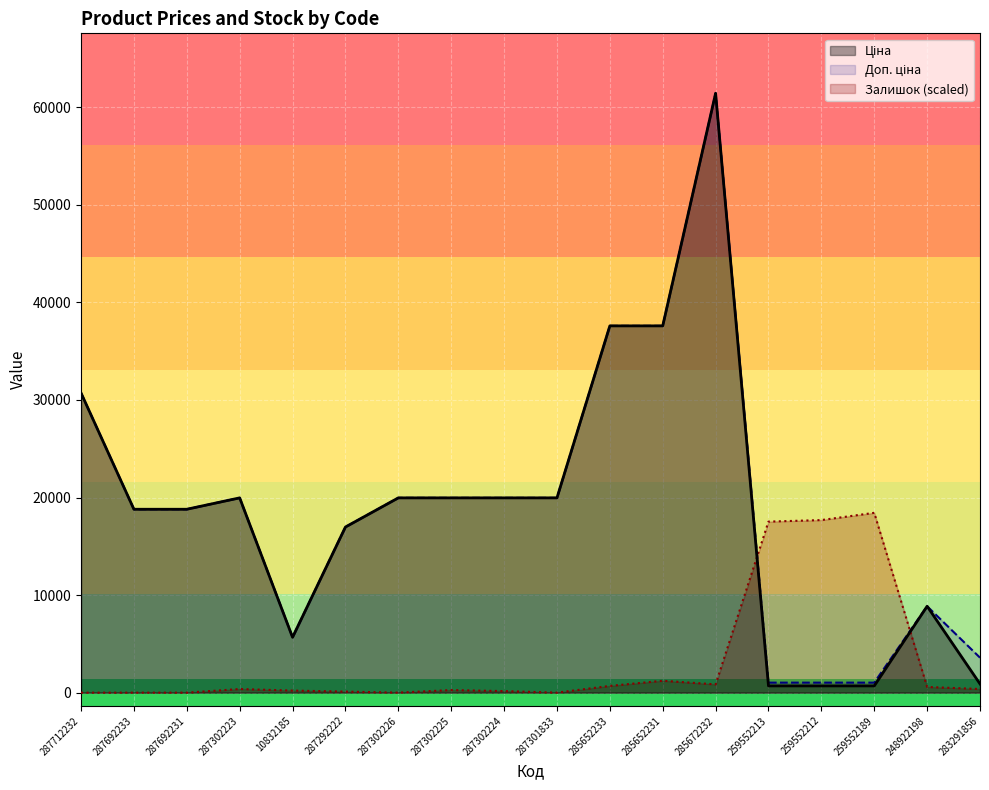

What is the label of the 12th point from the right?

287302226